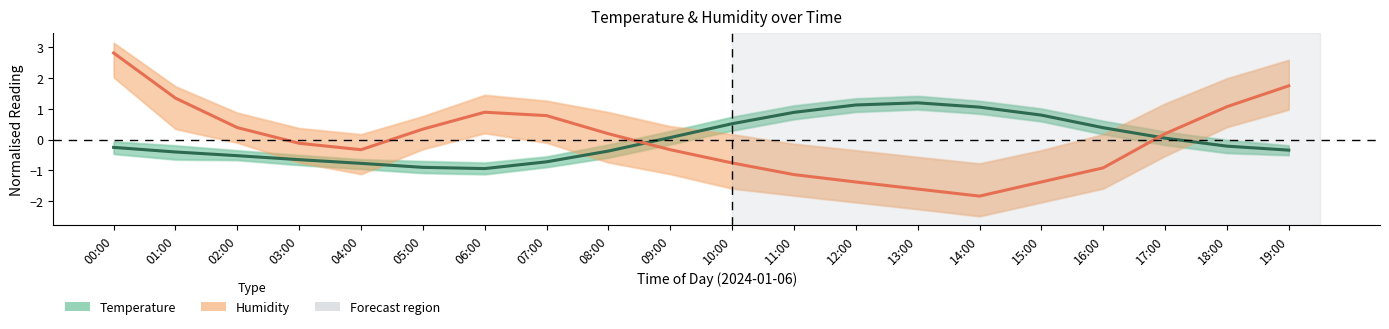

Reading right to left, transcribe all the data shown in this chart.

Temperature (normalised): 19:00=-0.3	18:00=-0.2	17:00=0.0	16:00=0.4	15:00=0.8	14:00=1.1	13:00=1.2	12:00=1.1	11:00=0.9	10:00=0.5	09:00=0.1	08:00=-0.4	07:00=-0.7	06:00=-0.9	05:00=-0.9	04:00=-0.8	03:00=-0.7	02:00=-0.5	01:00=-0.4	00:00=-0.3
Humidity (normalised): 19:00=1.8	18:00=1.1	17:00=0.2	16:00=-0.9	15:00=-1.4	14:00=-1.8	13:00=-1.6	12:00=-1.4	11:00=-1.1	10:00=-0.8	09:00=-0.3	08:00=0.2	07:00=0.8	06:00=0.9	05:00=0.3	04:00=-0.3	03:00=-0.1	02:00=0.4	01:00=1.4	00:00=2.8